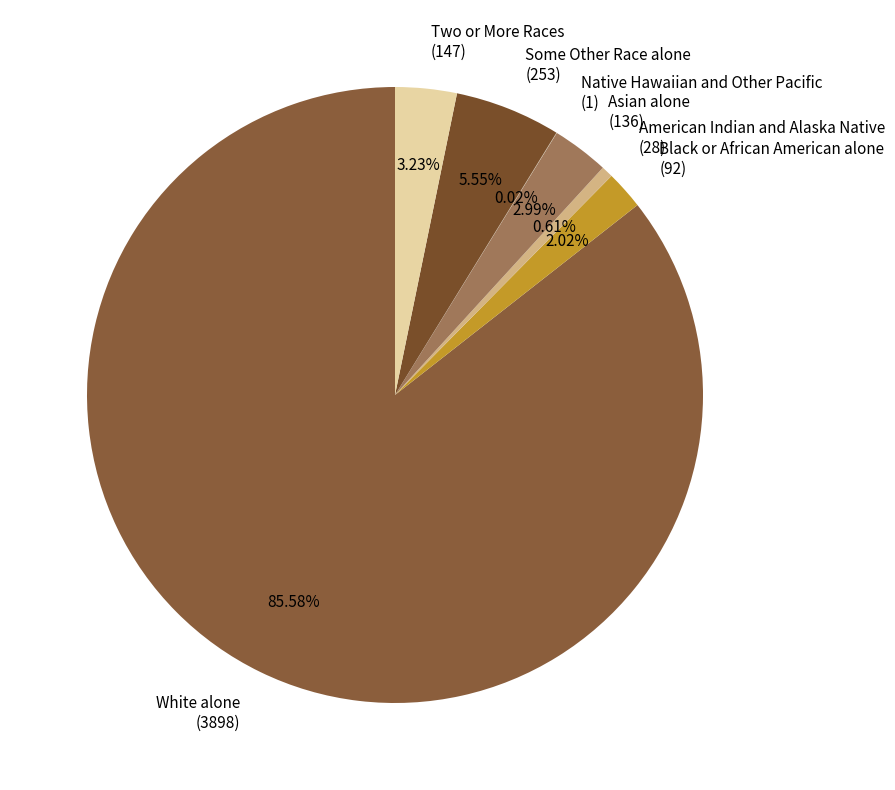

Which has a higher value, Some Other Race alone (253) or American Indian and Alaska Native (28)?

Some Other Race alone (253)